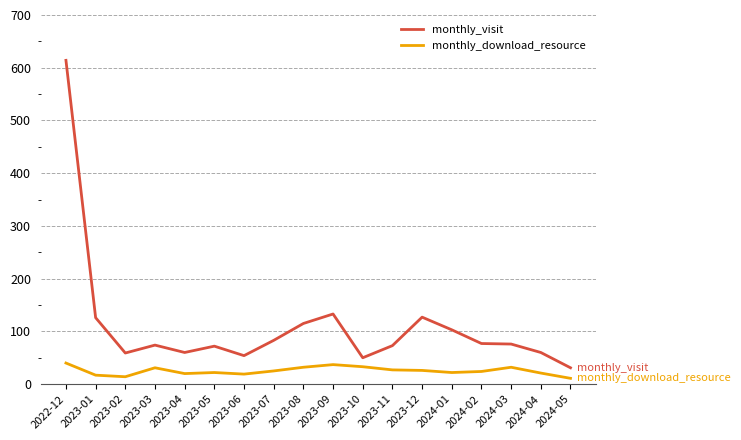

What is the sum of the monthly_download_resource values at 2023-11 and 2022-12?

67